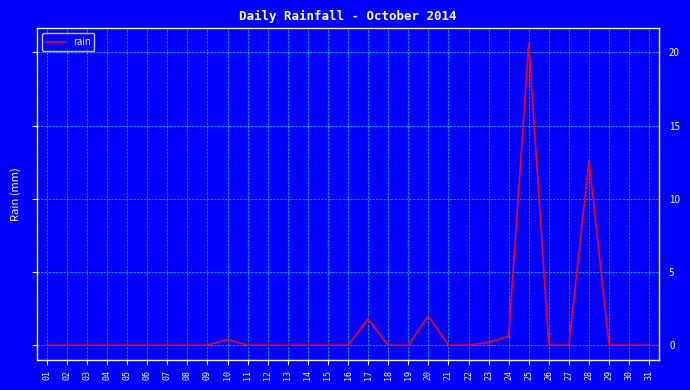

What is the greatest value displayed?

20.6